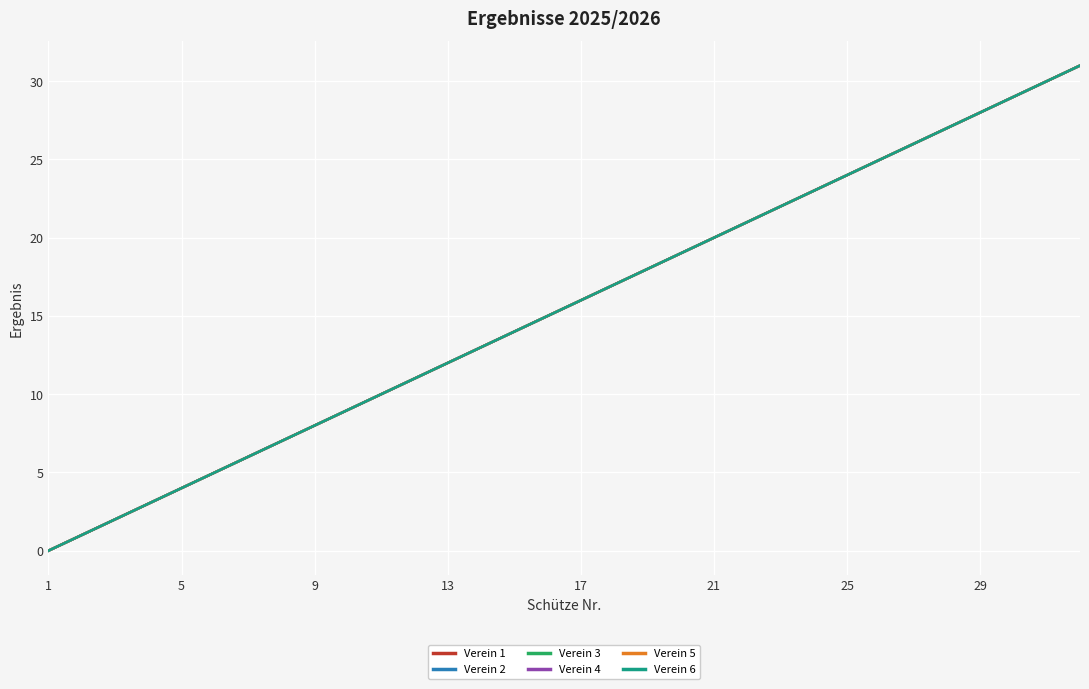

Does the chart display data point markers on the line(s)?

No